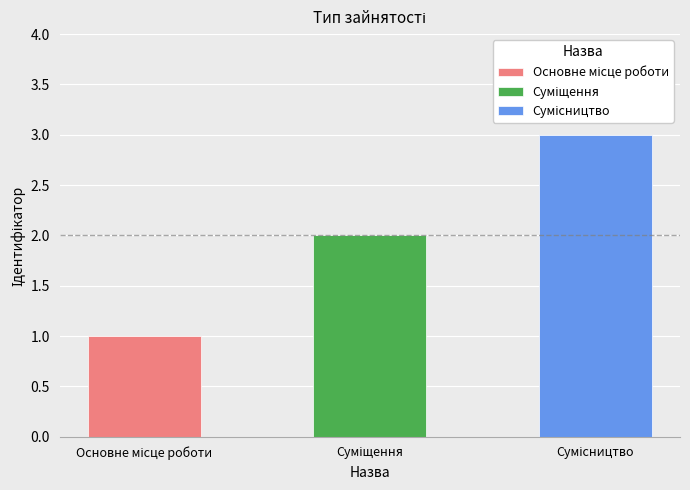

Which category has the highest value across all series?

Сумісництво